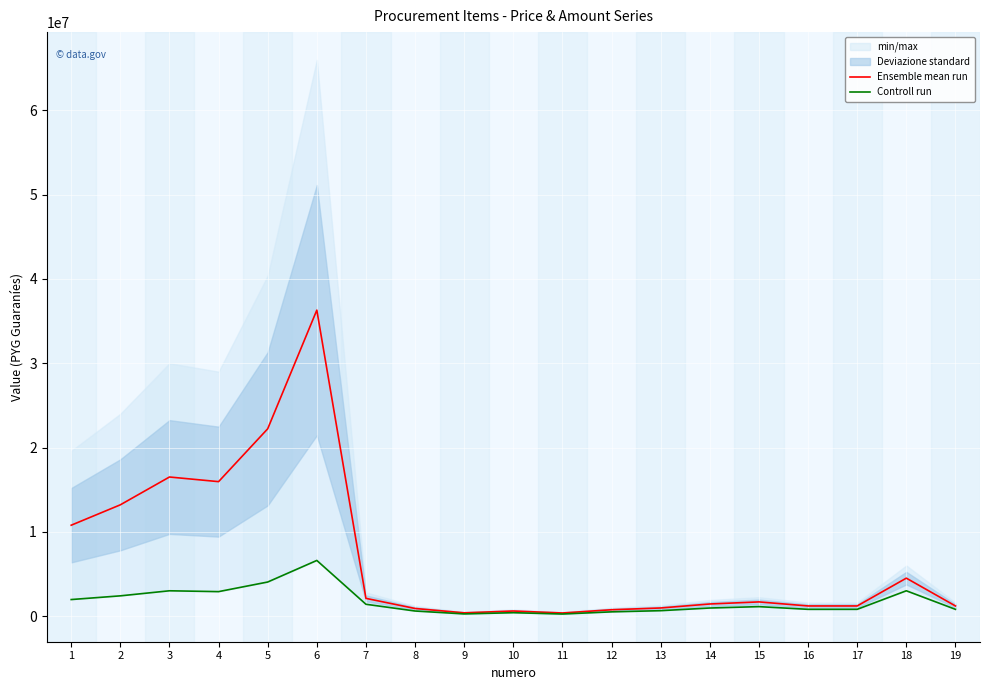

True or false: Ensemble mean run and Controll run intersect in this chart.

False